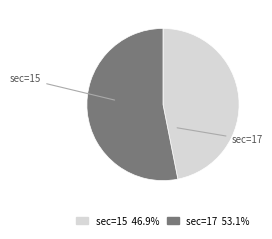

Which slice represents more than half of the pie?

sec=17